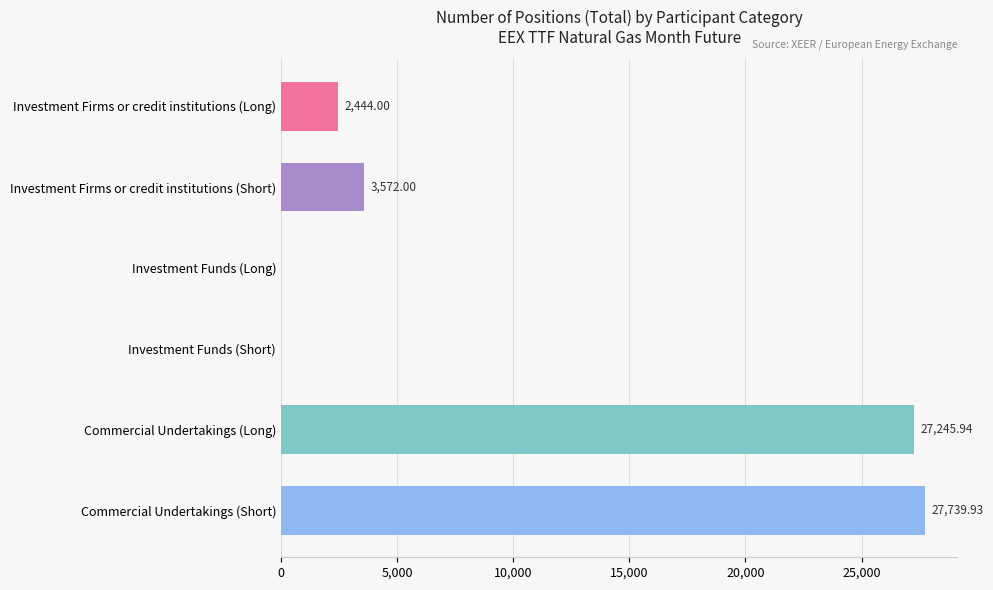

What is the spread (max minus min) of values at Commercial Undertakings?

494.0